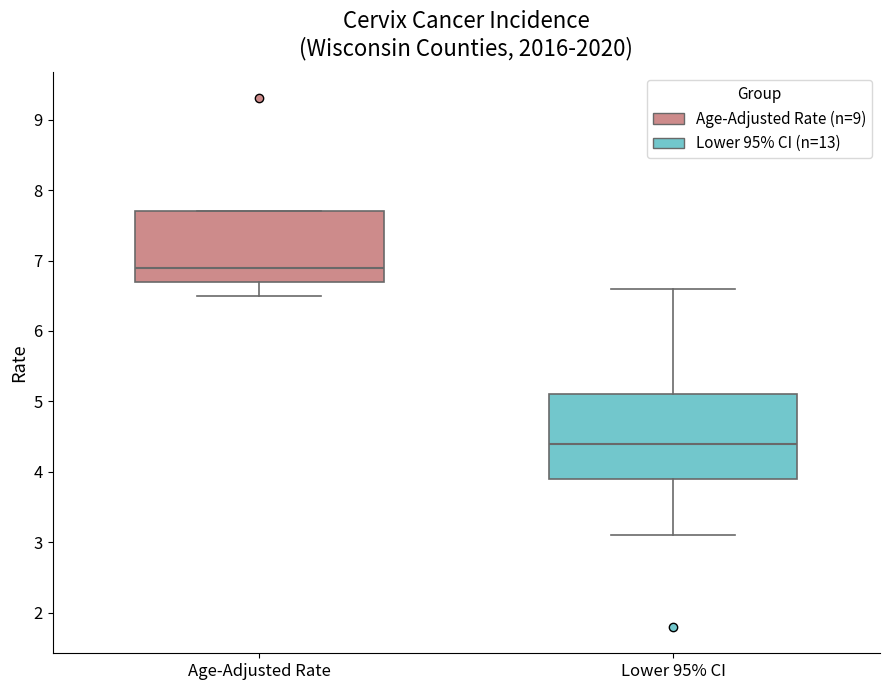

Reading left to right, read every box against the y-axis: the position of its median line, the range the box covers, and the ends of its whiskers. The values are not printed on the chart, so give them approximately, as read against the axis.

Age-Adjusted Rate: median 6.9, box 6.7 to 7.7, whiskers 6.5 to 7.7
Lower 95% CI: median 4.4, box 3.9 to 5.1, whiskers 3.1 to 6.6